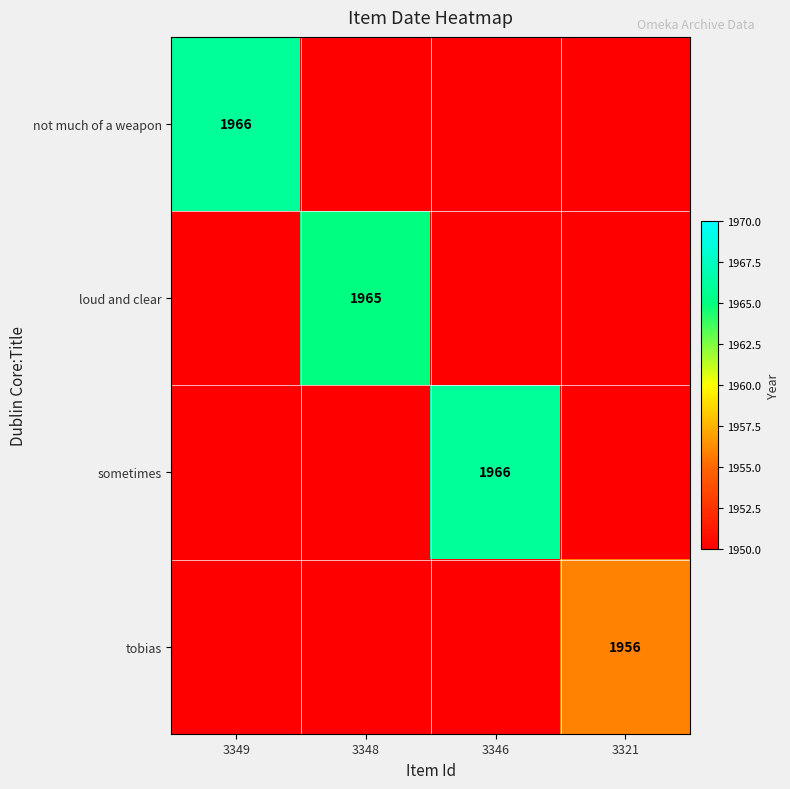

What is the difference between the maximum and second lowest values in the sometimes series?

16